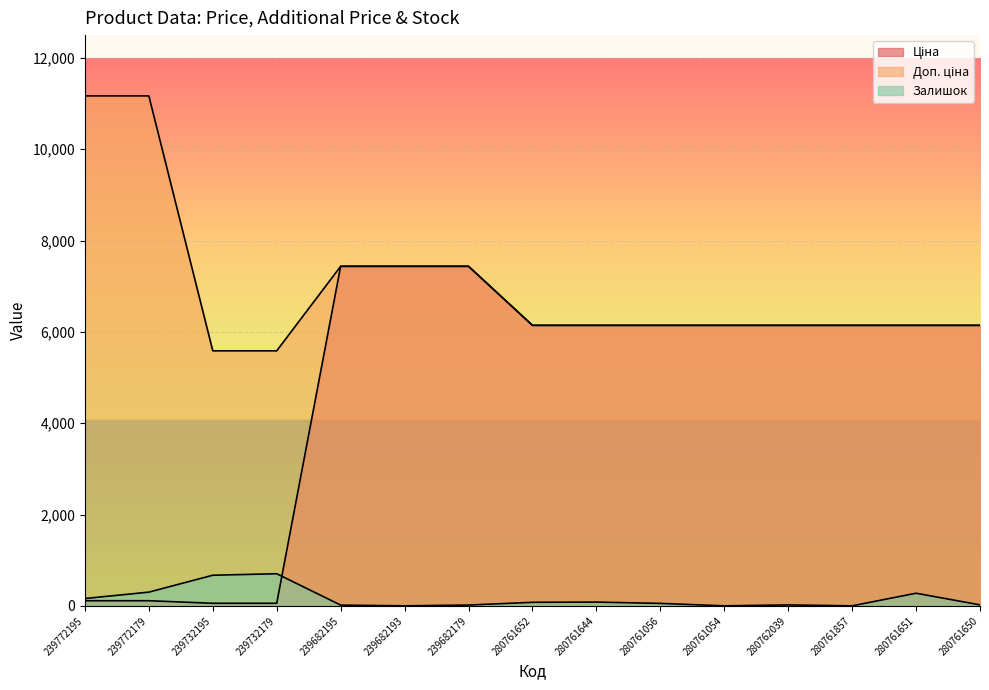

How many lines are shown in the chart?

3